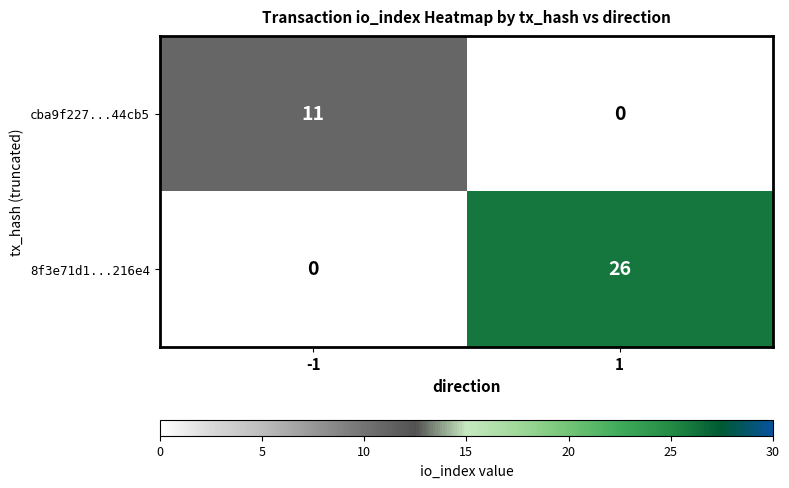

Which series has the largest total across all categories?

8f3e71d1...216e4